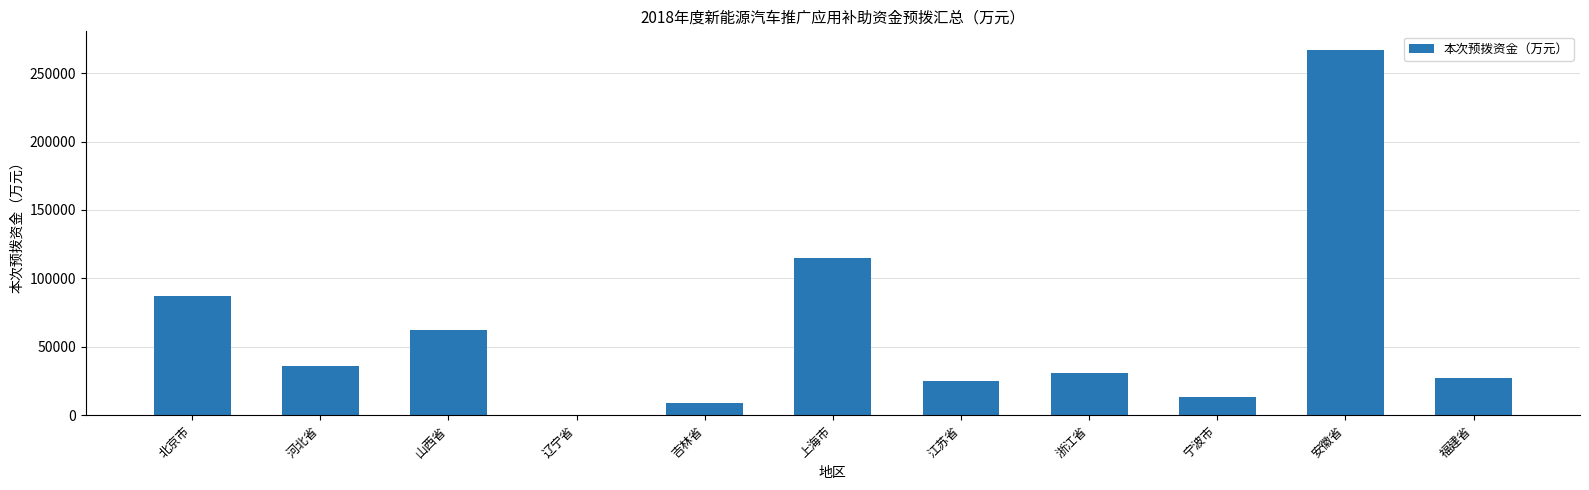

What is the sum of all values?

672488